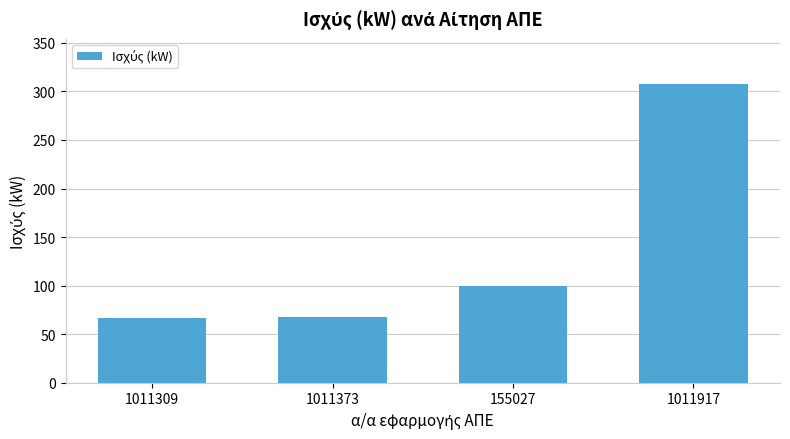

Where is the data nearest to the value 187?

155027